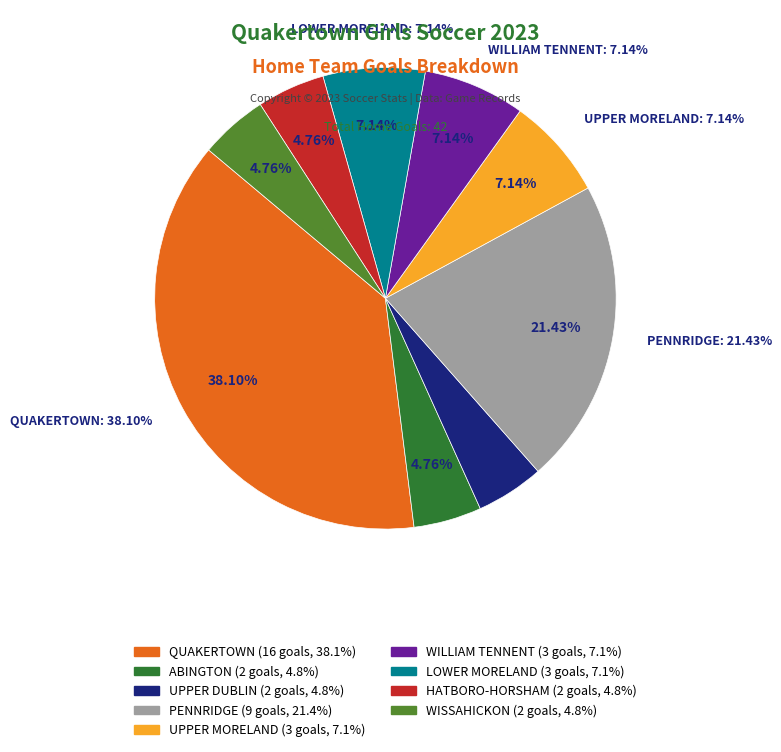

Is there any slice that represents more than half of the pie?

No